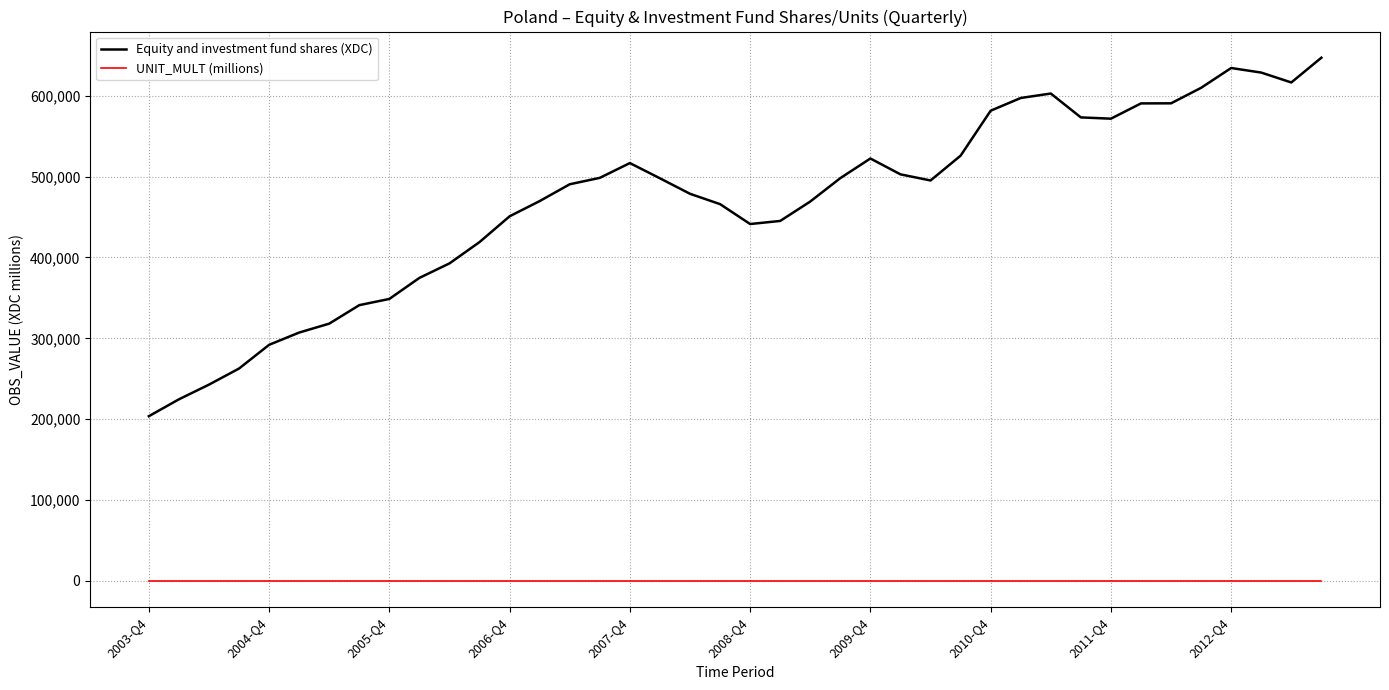

What is the sum of all UNIT_MULT (millions) values?

240.0